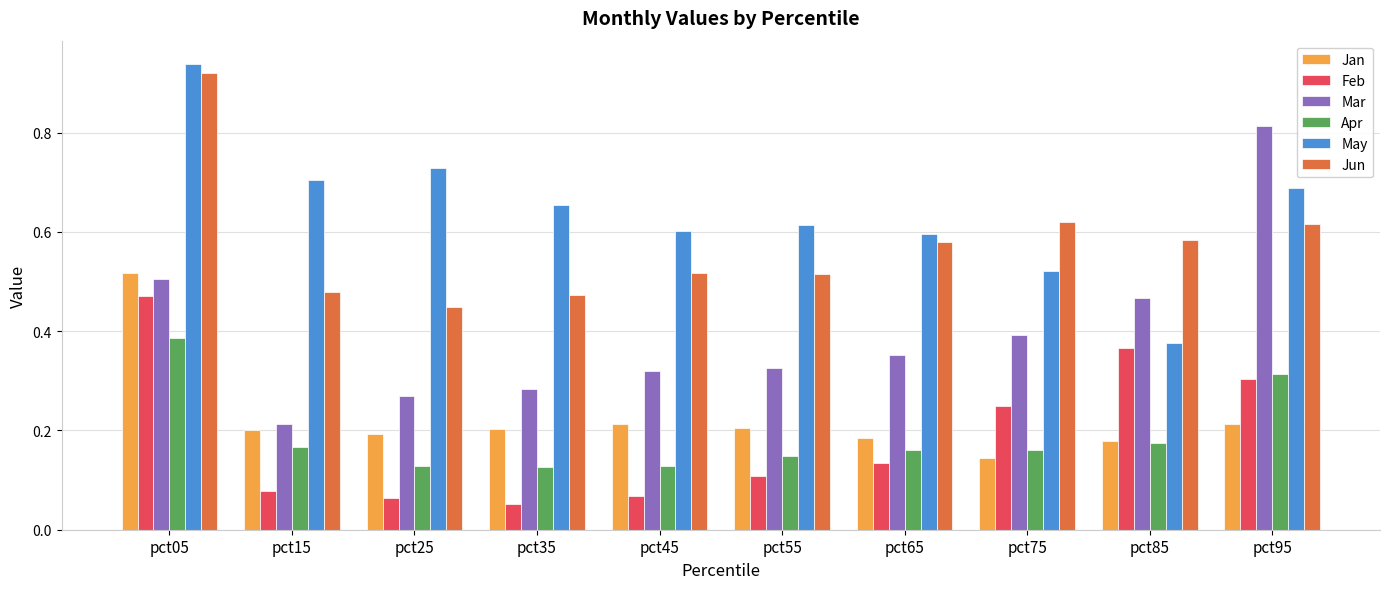

At how many categories does at least one series exceed 0?

10